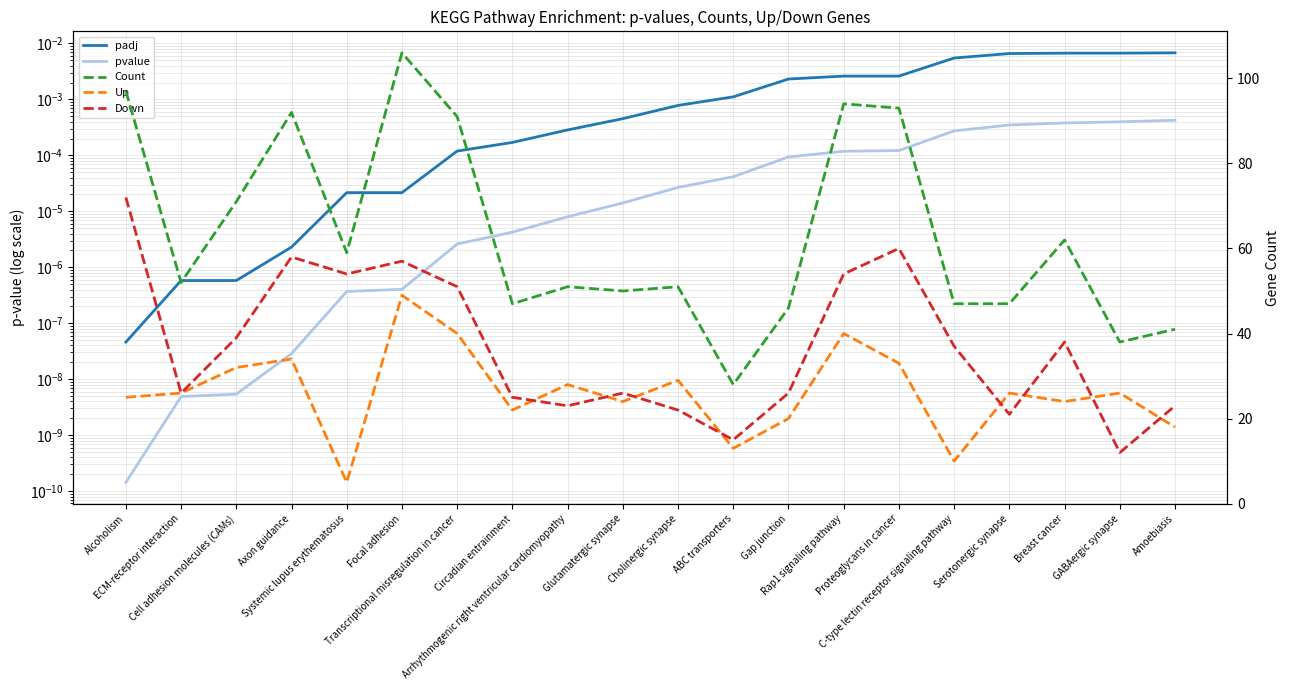

True or false: Count has more than 0 interior local peaks.

True